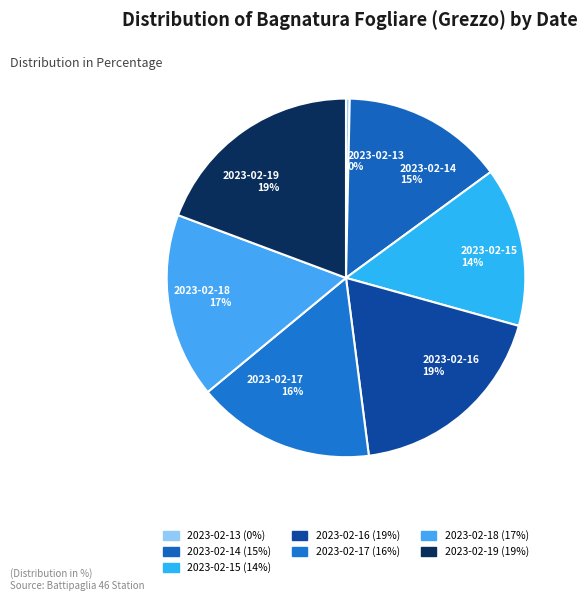

Which category has the smallest portion of the pie?

2023-02-13